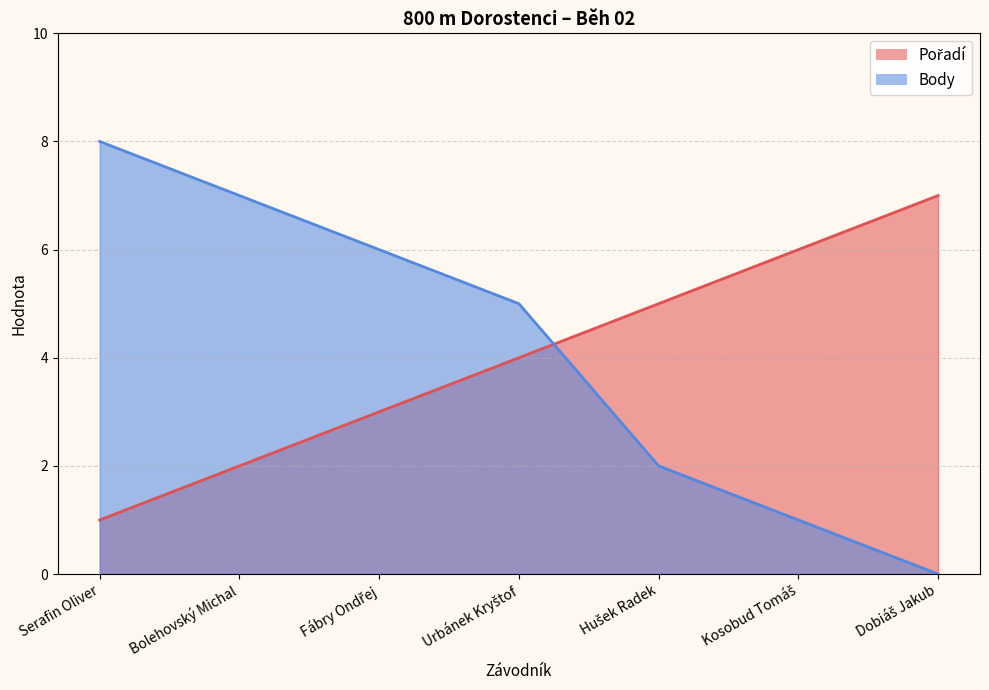

What are all the series names shown in the legend?

Pořadí, Body